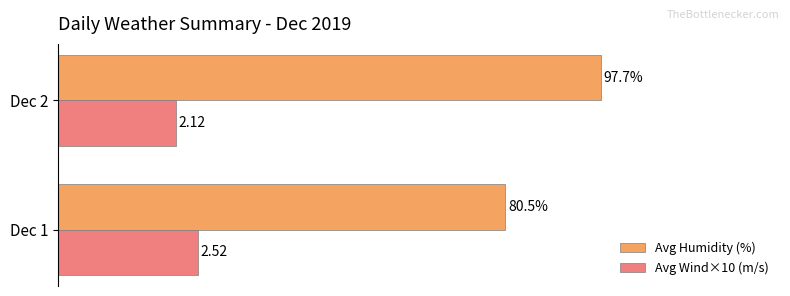

Which series has the widest spread of values?

Avg Humidity (%)